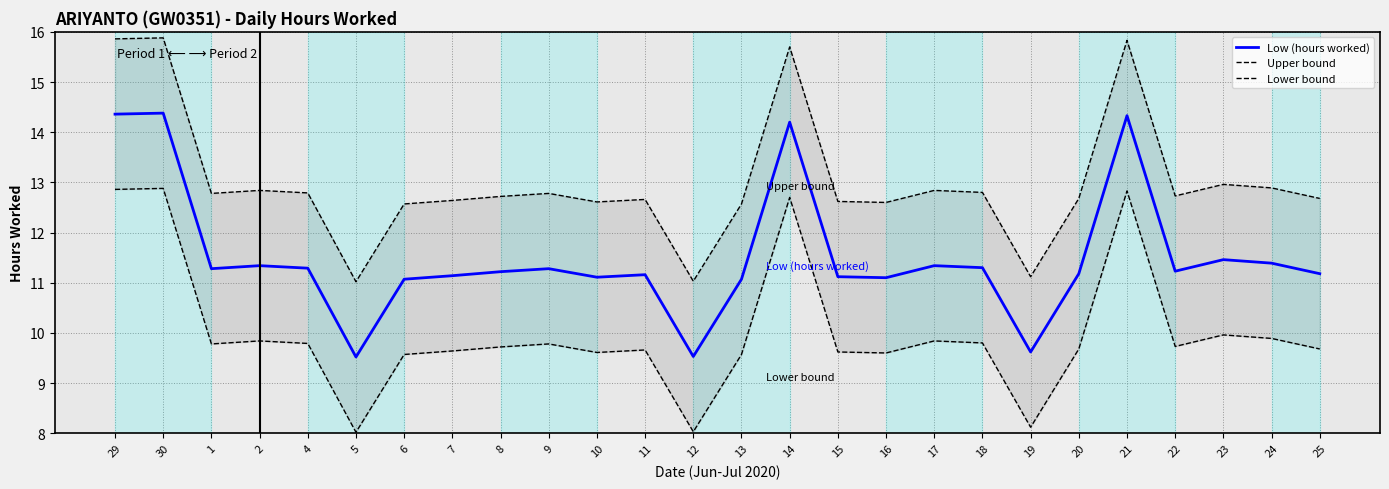

At how many categories does at least one series exceed 12?

23